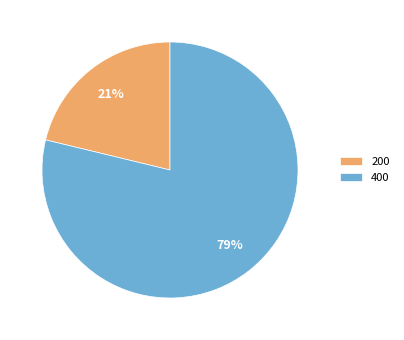

What is the largest slice in the pie chart?

400